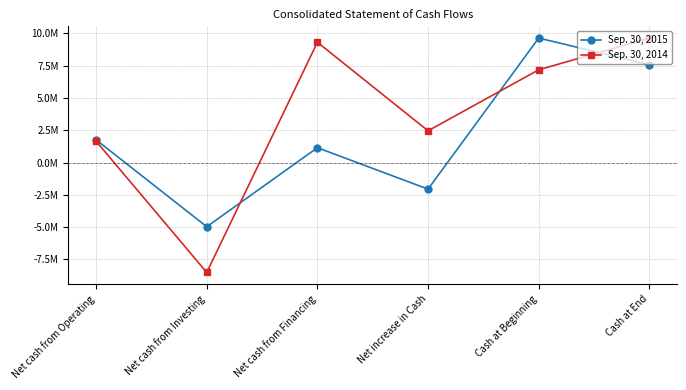

Is the value of Sep. 30, 2015 at Net cash from Operating greater than the value of Sep. 30, 2014 at Net cash from Financing?

No